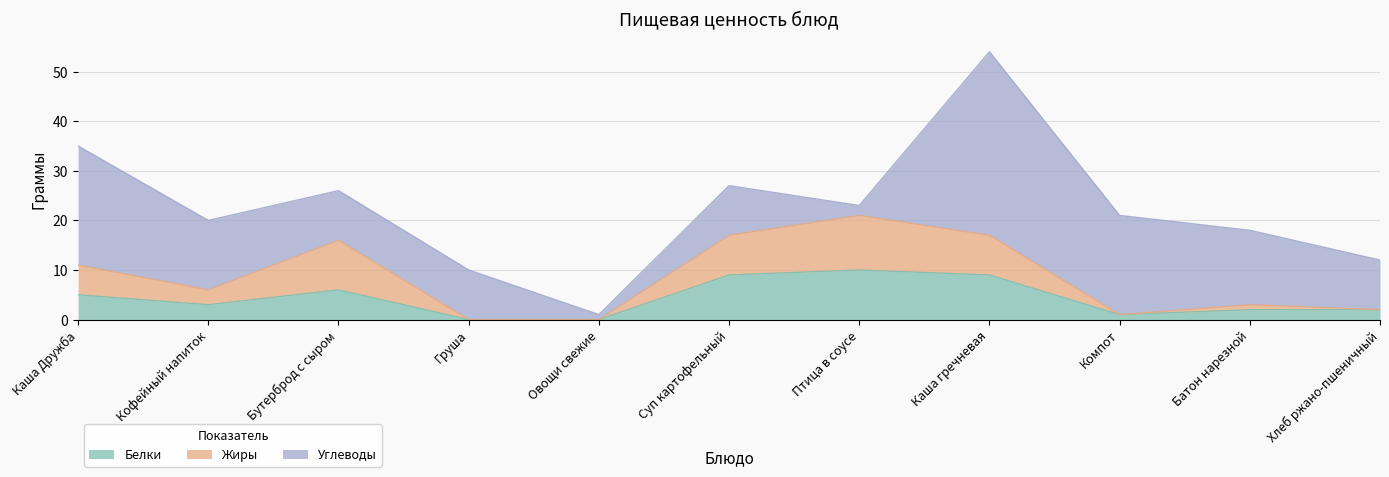

How many Белки values are between 1 and 9?

8